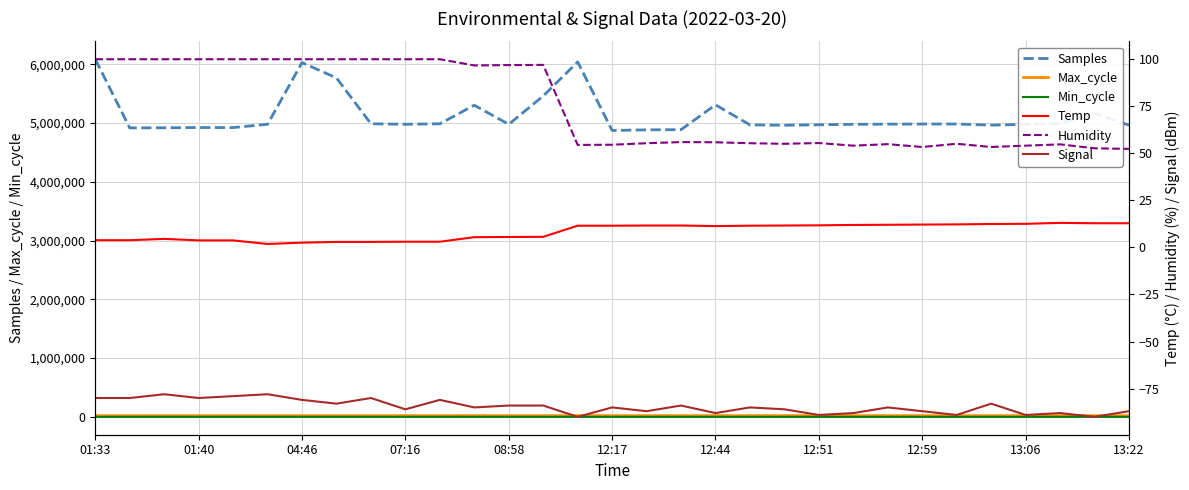

What is the total value across all series at 01:33?

6106082.7